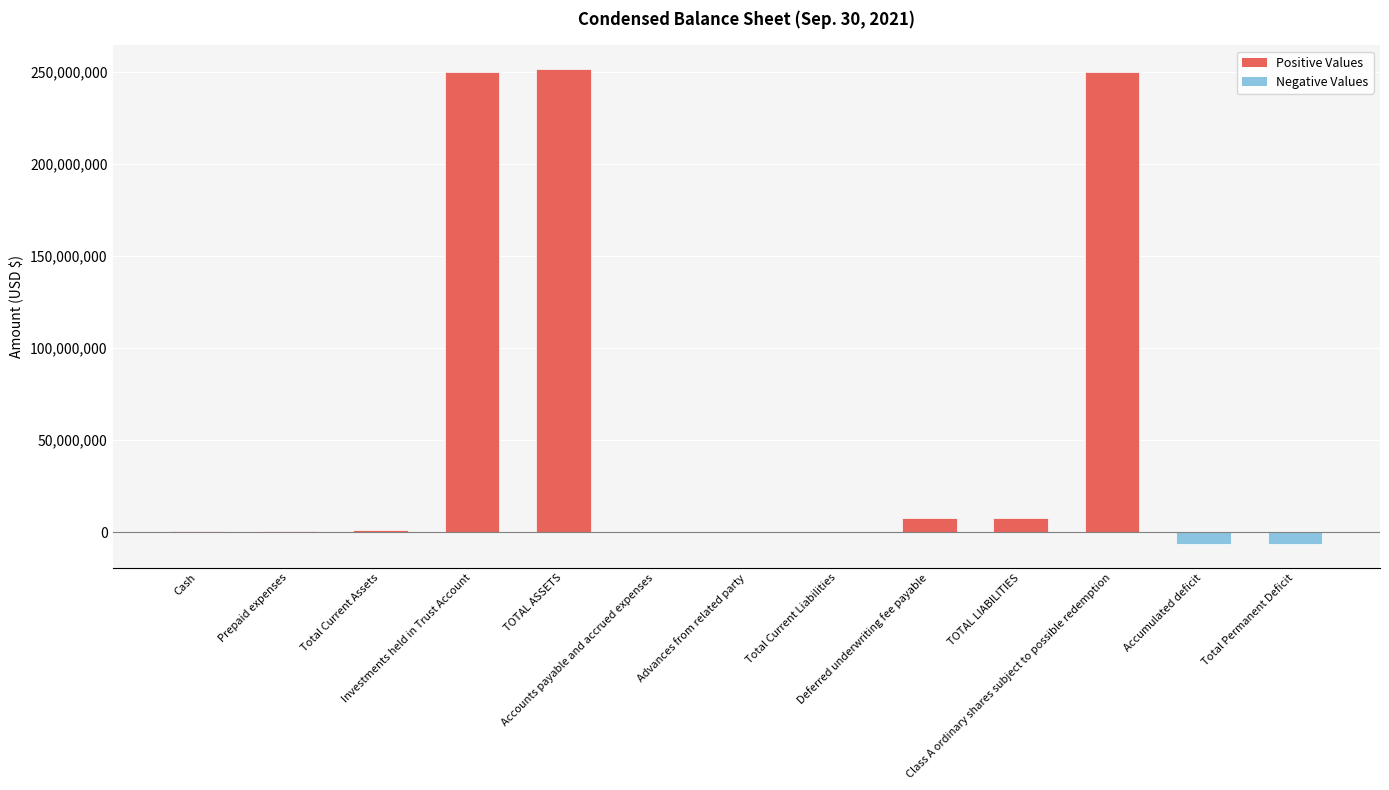

What is the change in value from TOTAL ASSETS to Total Permanent Deficit?

-257758180